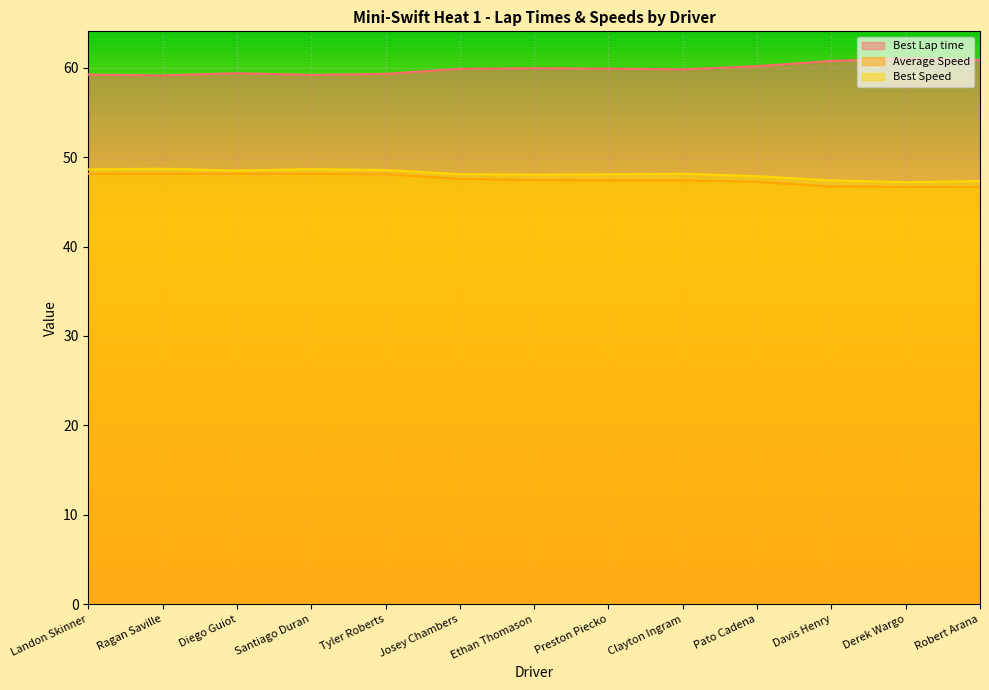

What is the greatest value displayed?

61.0